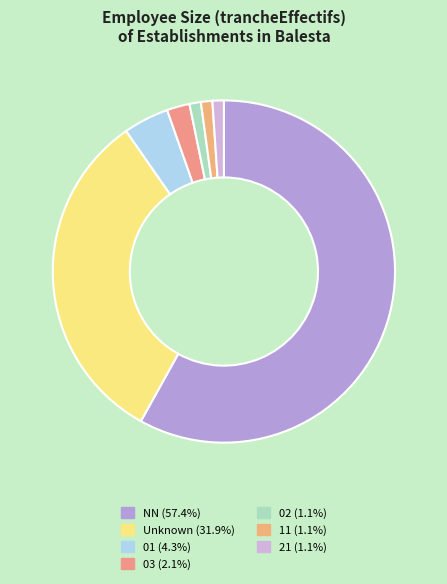

Which slice is the largest?

NN